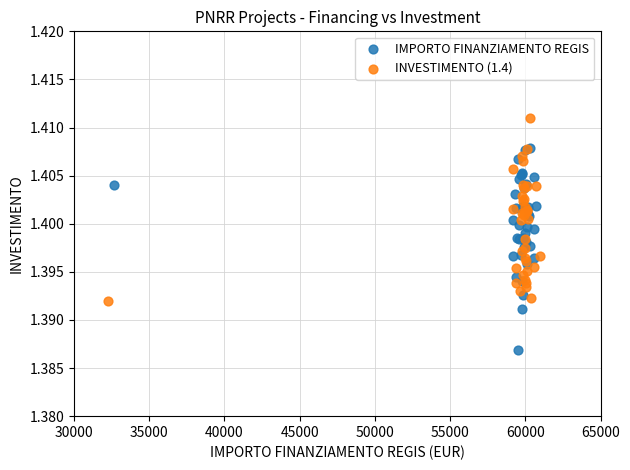

Which series contains the lowest Y value?

IMPORTO FINANZIAMENTO REGIS